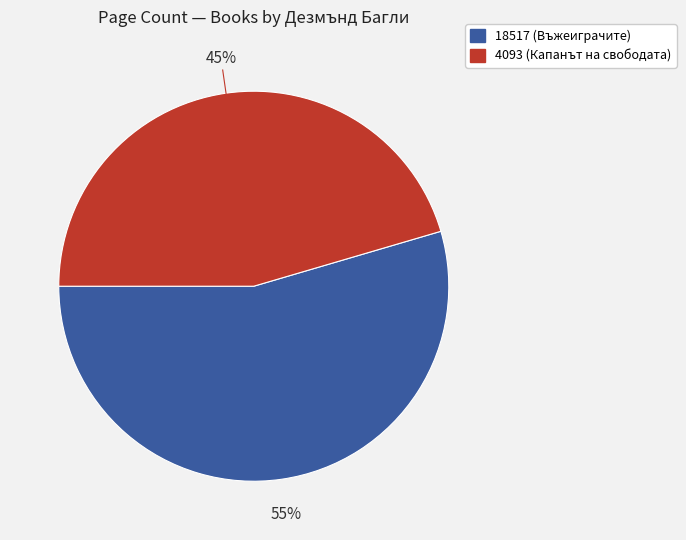

What is the ratio of the value at 4093 to the value at 18517?

0.8